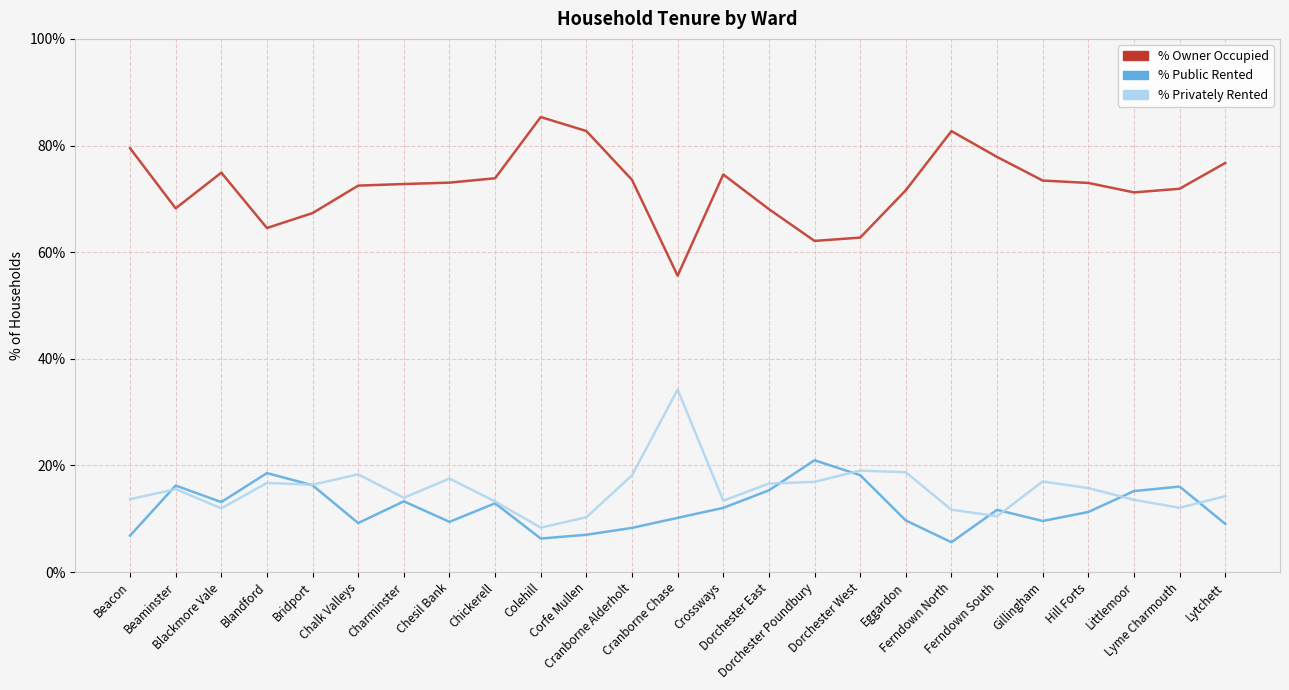

Which series has the largest range (max minus min)?

% Owner Occupied